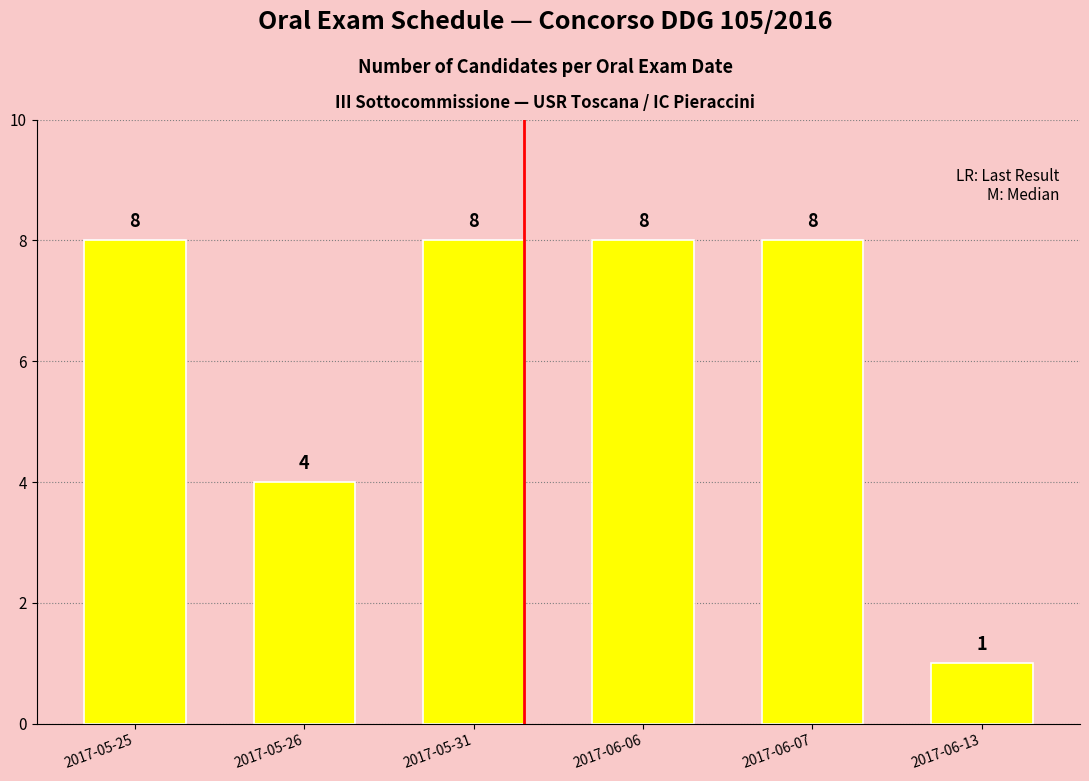

The value at 2017-06-06 is 8. True or false?

True